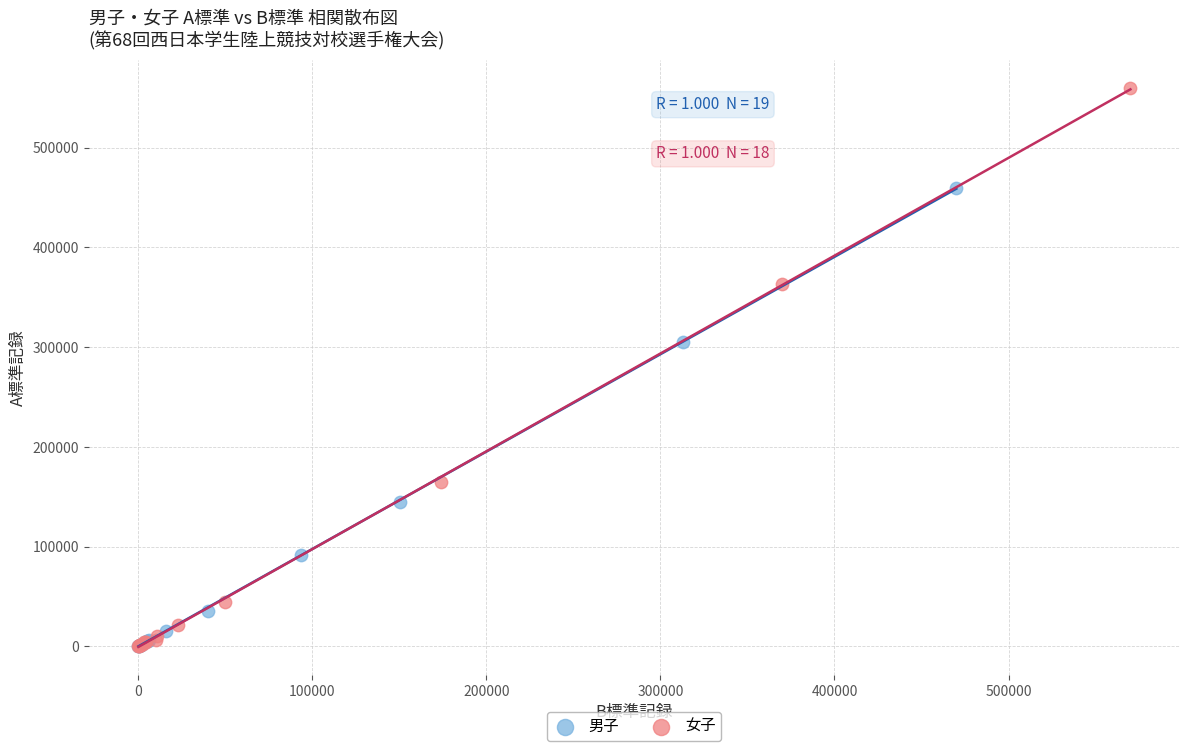

Which series has the widest spread of Y values?

女子